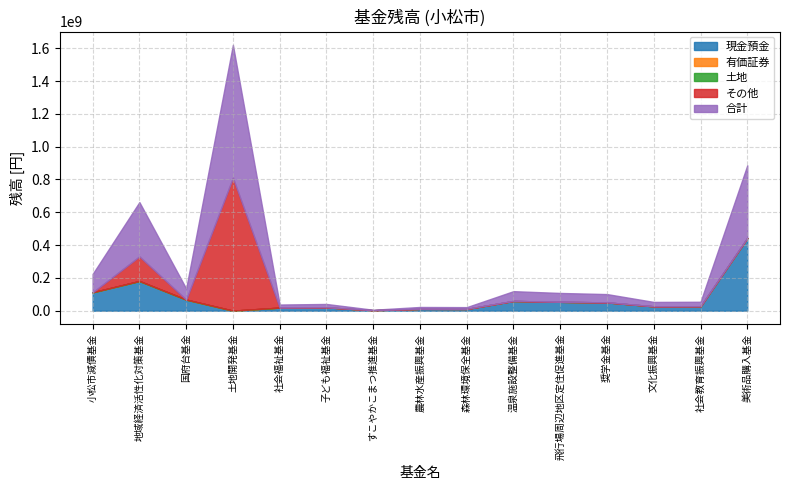

True or false: 現金預金 and 合計 cross at least once.

False